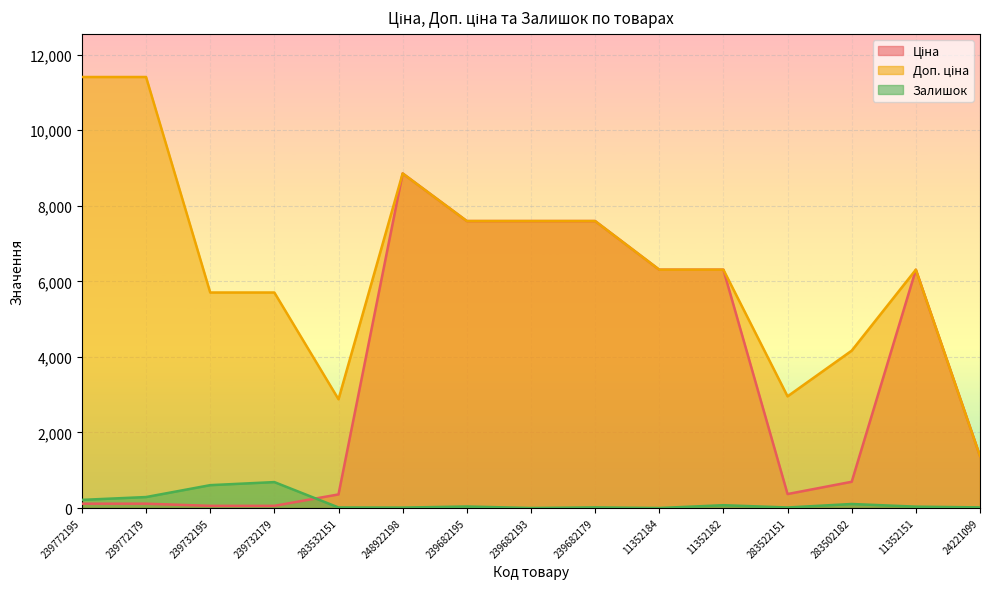

How many lines are shown in the chart?

3